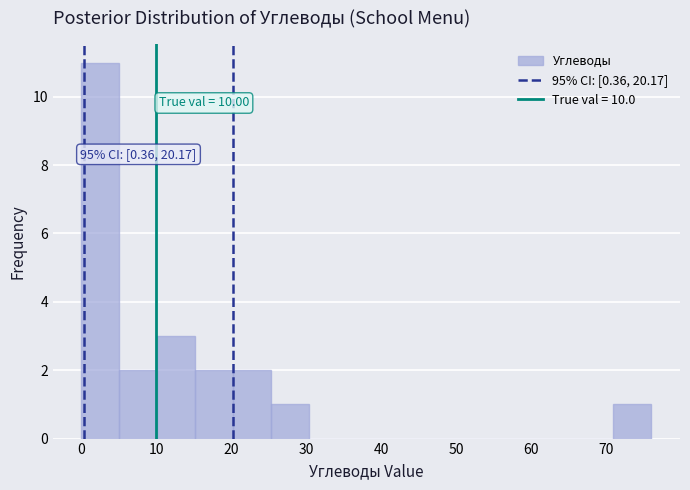

Which range on the x-axis has the tallest bar?

0 to 5